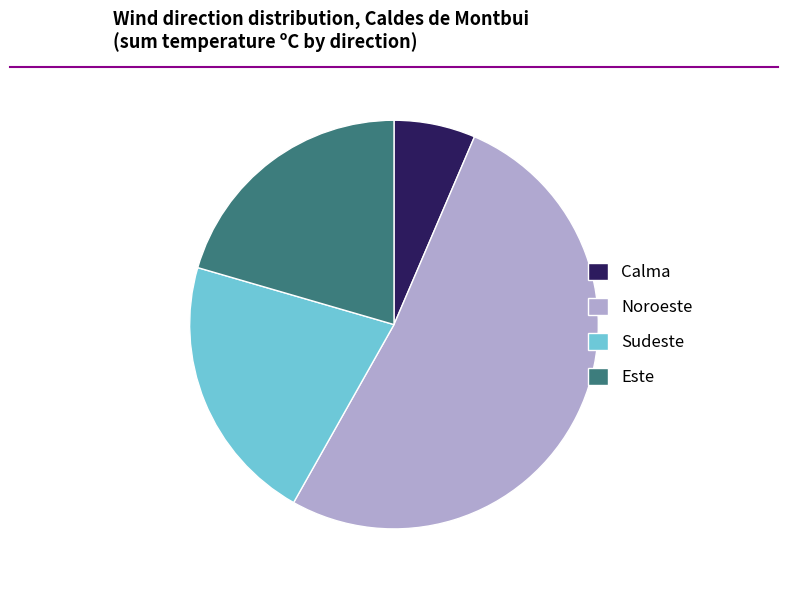

Does Calma account for over 50% of the chart?

No